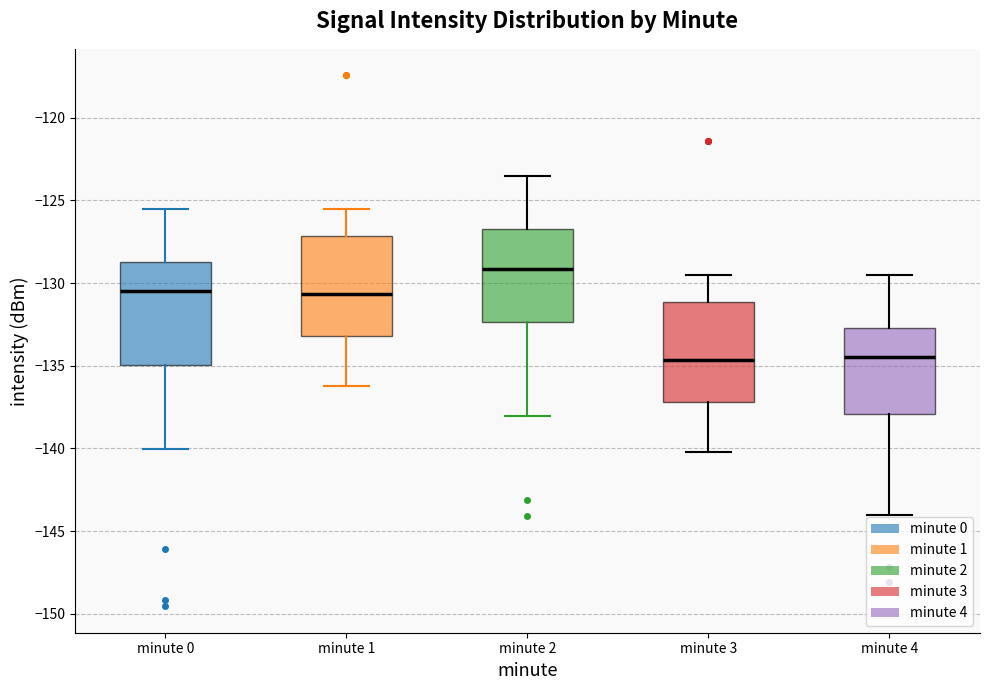

Reading left to right, transcribe this box plot: for each box, give where its median line is, the range the box spans, and where its two whiskers end, as read against the y-axis. The values are not printed on the chart, so give them approximately, as read against the axis.

minute 0: median -130.5, box -135.0 to -128.5, whiskers -140.0 to -125.5
minute 1: median -130.5, box -133.0 to -127.0, whiskers -136.0 to -125.5
minute 2: median -129.0, box -132.5 to -126.5, whiskers -138.0 to -123.5
minute 3: median -134.5, box -137.0 to -131.0, whiskers -140.0 to -129.5
minute 4: median -134.5, box -138.0 to -132.5, whiskers -144.0 to -129.5